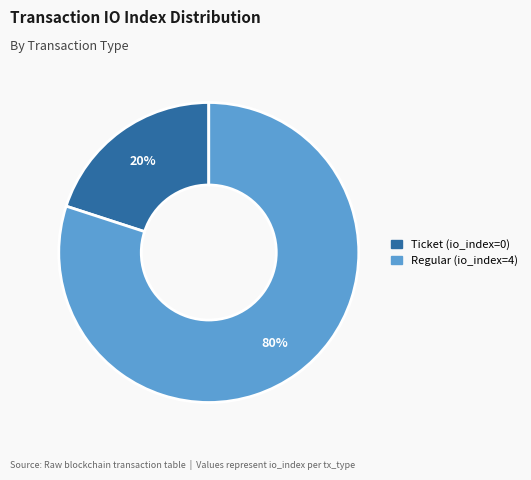

What is the smallest slice in the pie chart?

Ticket